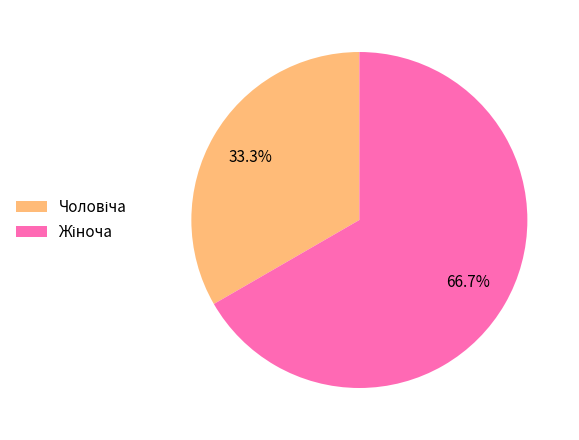

Is there a majority slice in this chart?

Yes